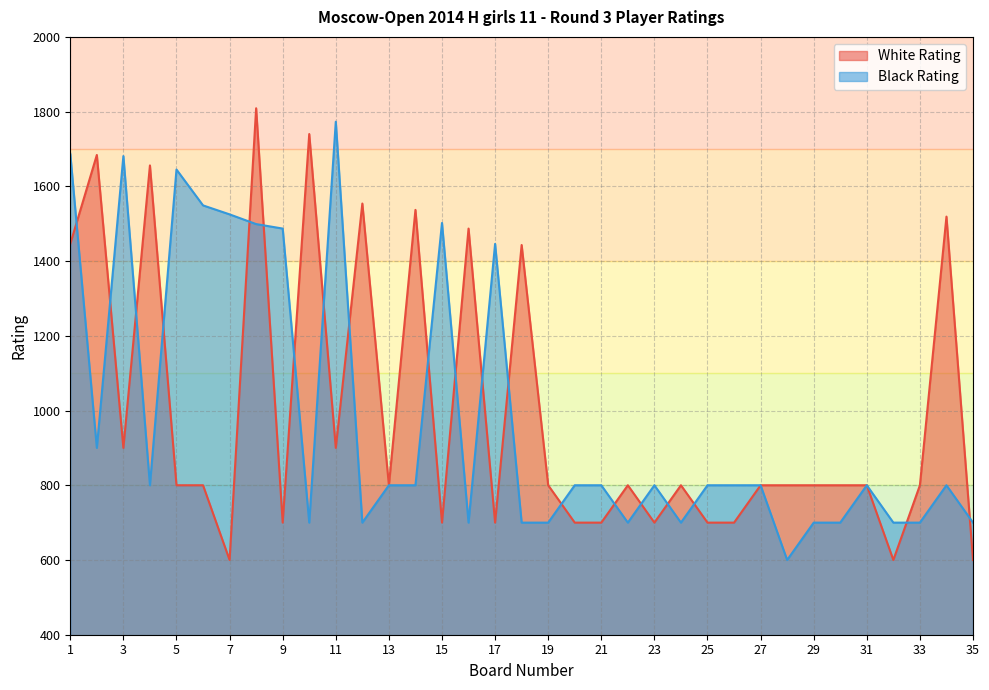

At which category does the chart reach its minimum across all series?

7